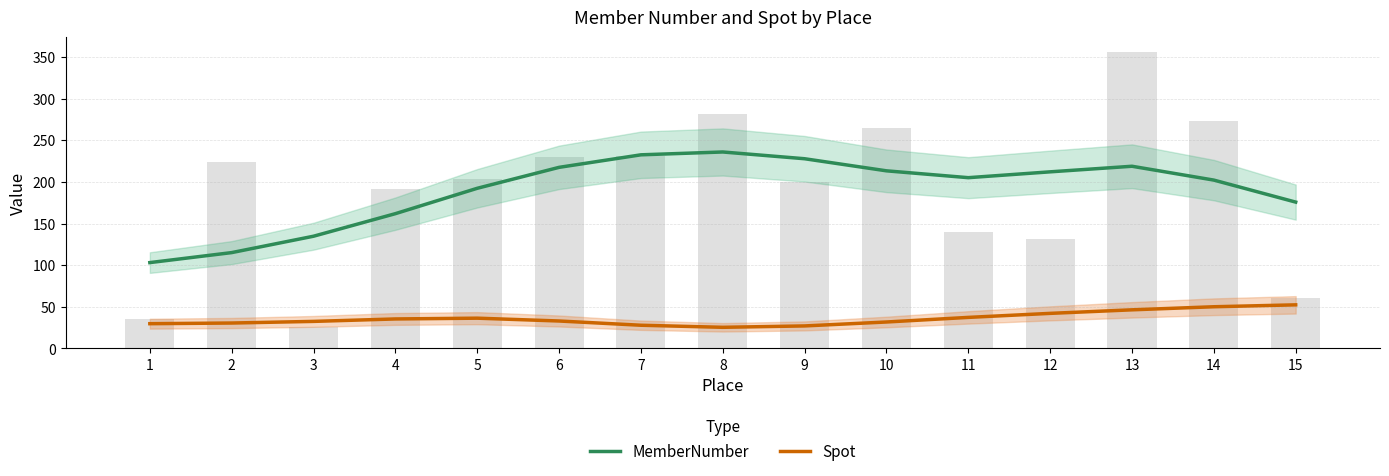

Between 6 and 3, which is larger?

6